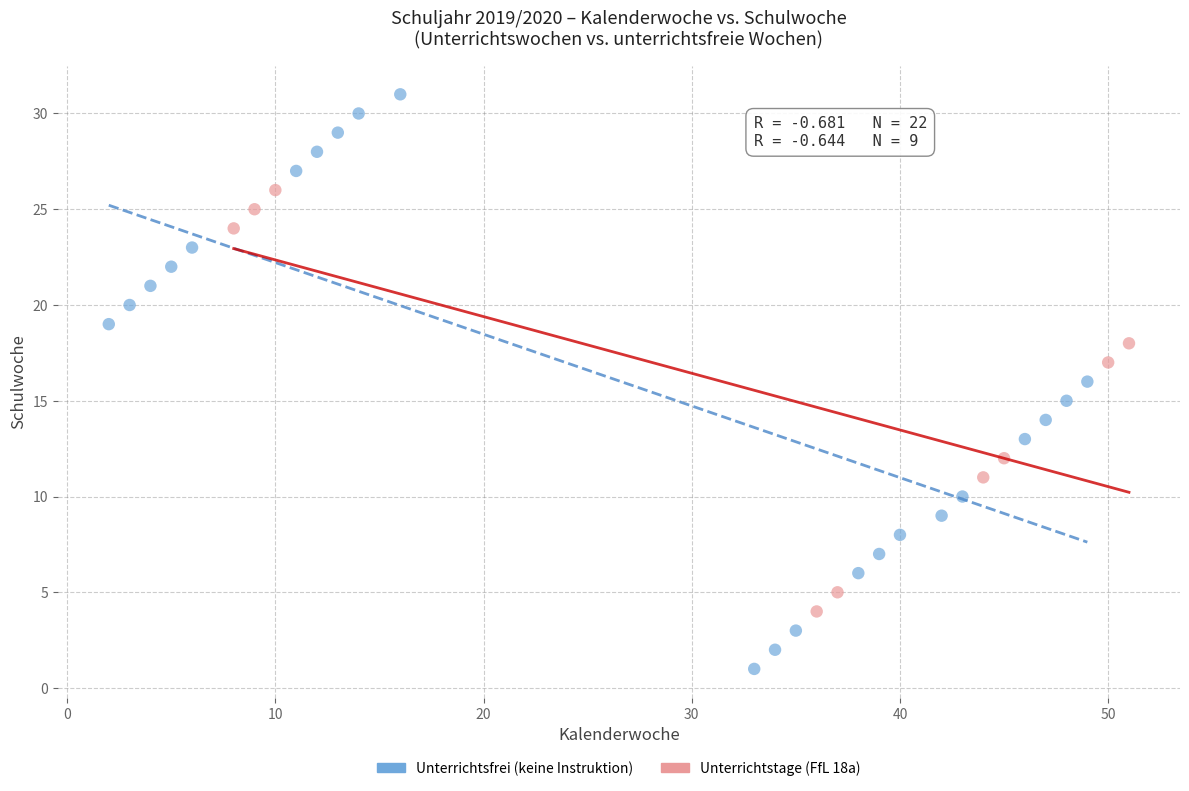

Which series contains the highest Y value?

Unterrichtsfrei (keine Instruktion)